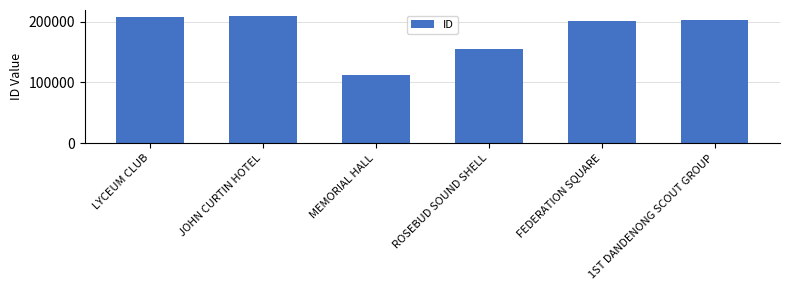

How many data points does each series have?

6